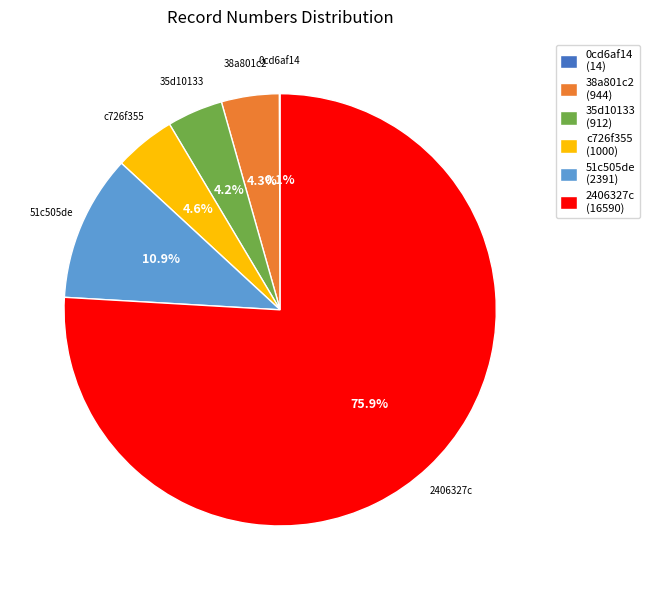

True or false: 51c505de accounts for 11% of the total.

True